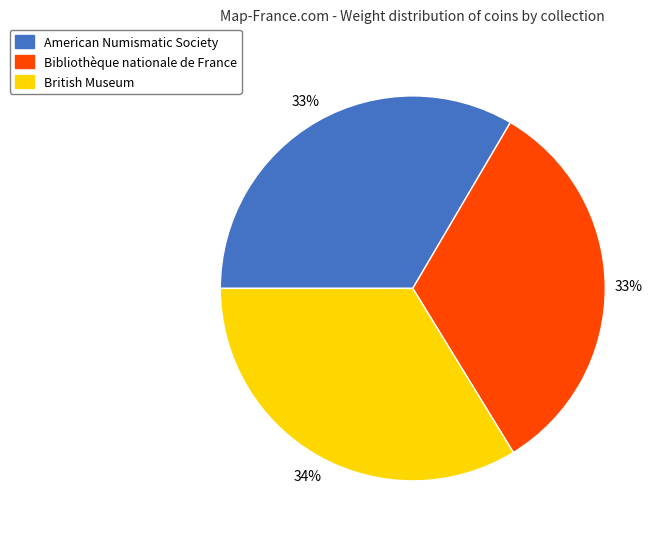

Combined, do Bibliothèque nationale de France and American Numismatic Society account for over 50%?

Yes